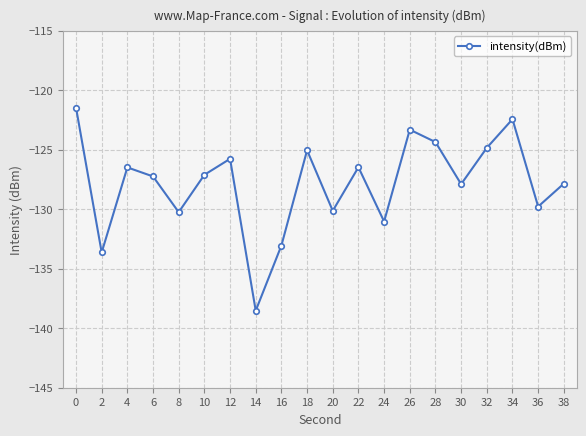

What is the change in value from 0 to 28?

-2.9